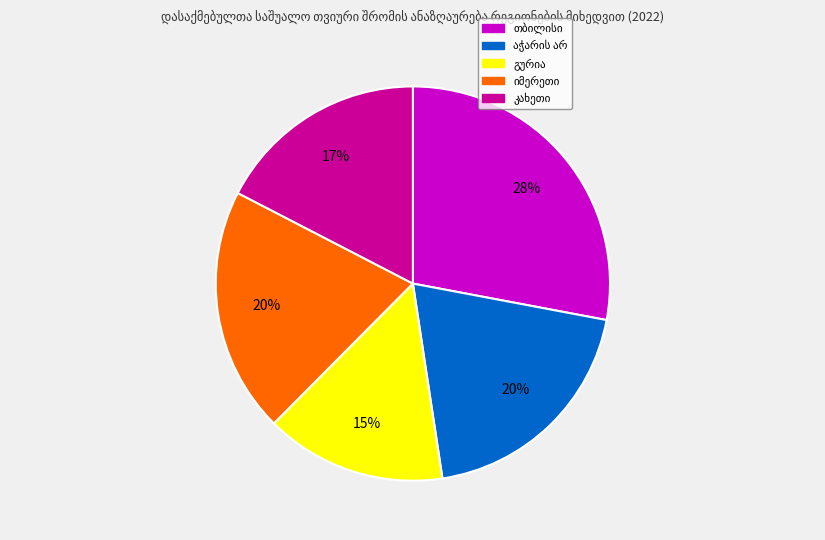

Is there any slice that represents more than half of the pie?

No